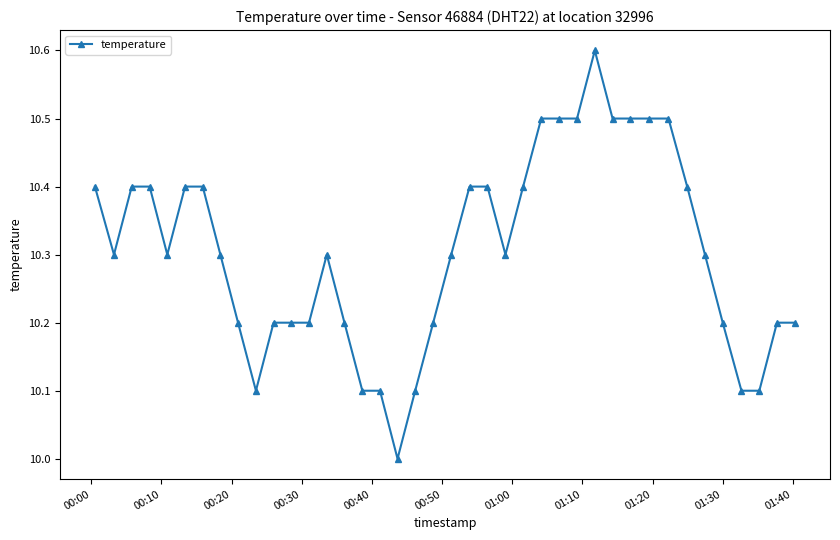

How many values exceed 10?

39